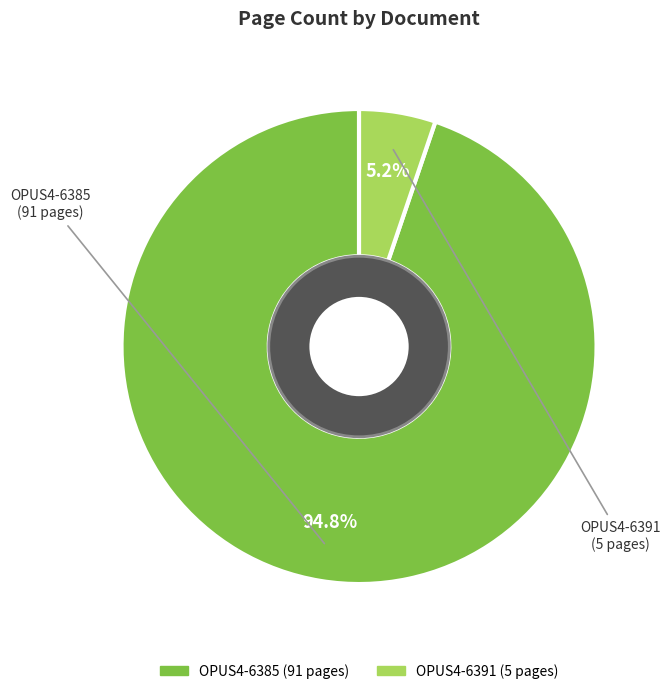

Which slice is the smallest?

OPUS4-6391